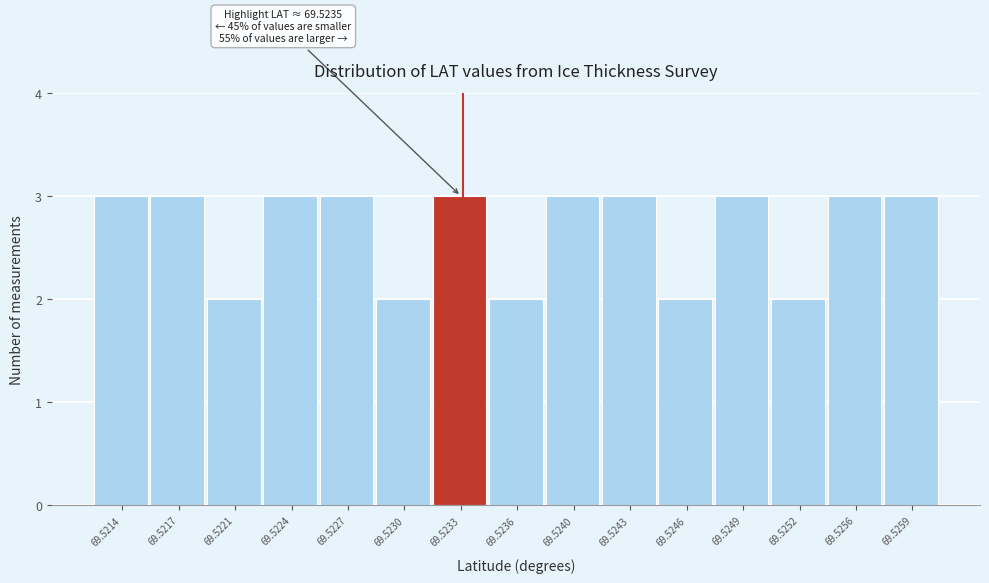

Reading right to left, list all the values displayed in this chart.

3	3	2	3	2	3	3	2	3	2	3	3	2	3	3